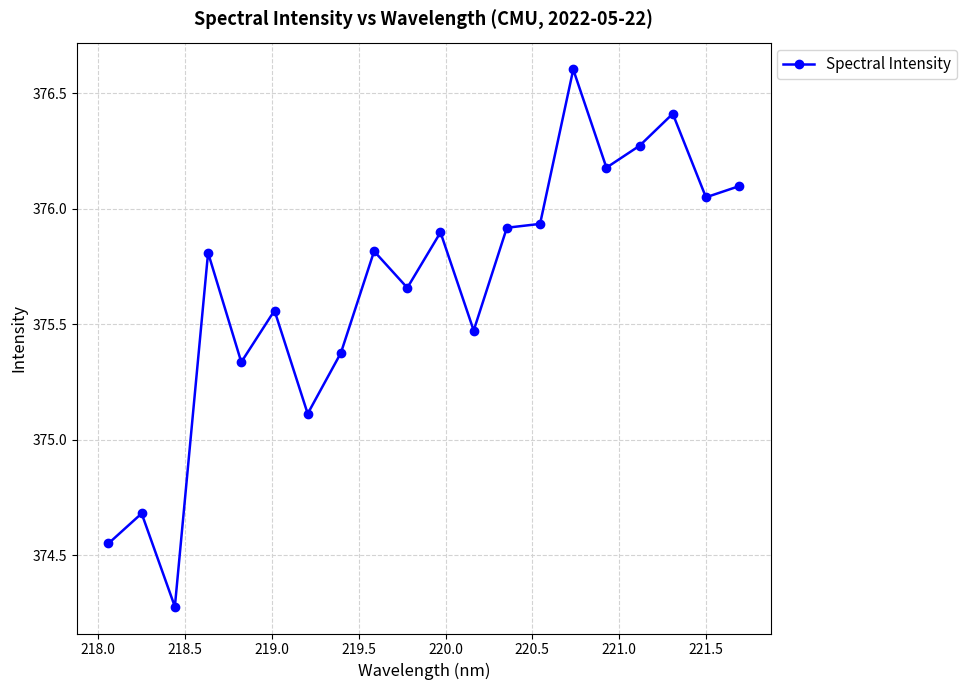

What is the sum of all values?

7513.0